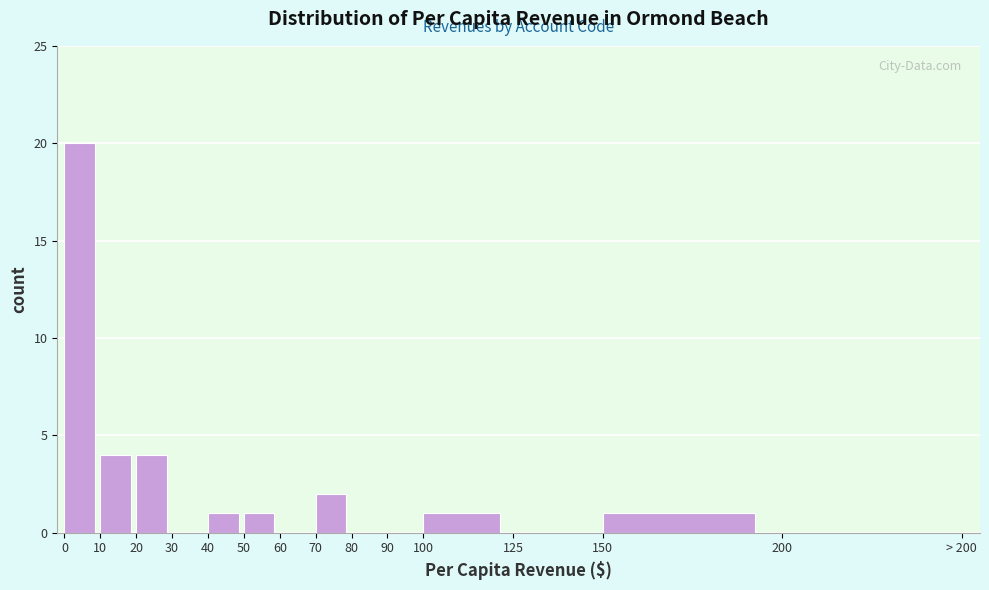

Reading left to right, extract all data points from this chart.

0=20	10=4	20=4	30=0	40=1	50=1	60=0	70=2	80=0	90=0	100=1	125=0	150=1	200=0